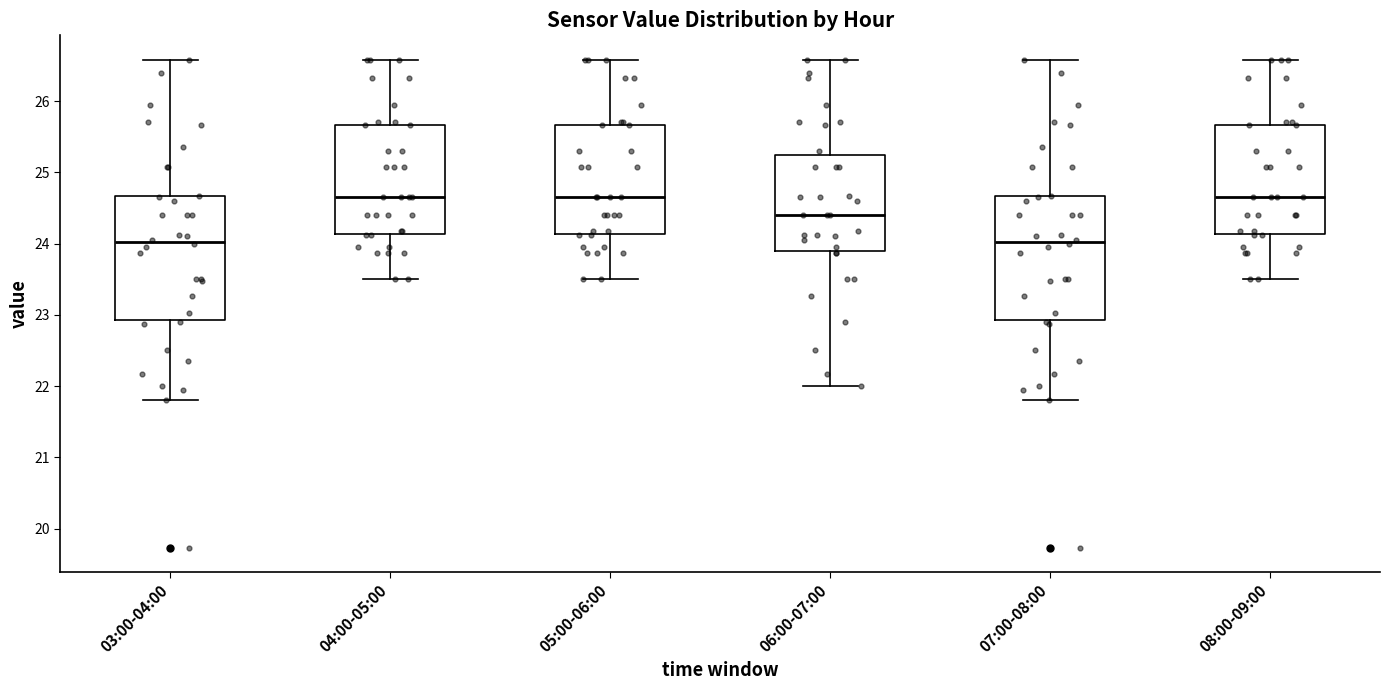

Reading left to right, transcribe this box plot: for each box, give where its median line is, the range the box spans, and where its two whiskers end, as read against the y-axis. The values are not printed on the chart, so give them approximately, as read against the axis.

03:00-04:00: median 24.0, box 22.9 to 24.7, whiskers 21.8 to 26.6
04:00-05:00: median 24.7, box 24.1 to 25.7, whiskers 23.5 to 26.6
05:00-06:00: median 24.7, box 24.1 to 25.7, whiskers 23.5 to 26.6
06:00-07:00: median 24.4, box 23.9 to 25.2, whiskers 22.0 to 26.6
07:00-08:00: median 24.0, box 22.9 to 24.7, whiskers 21.8 to 26.6
08:00-09:00: median 24.7, box 24.1 to 25.7, whiskers 23.5 to 26.6